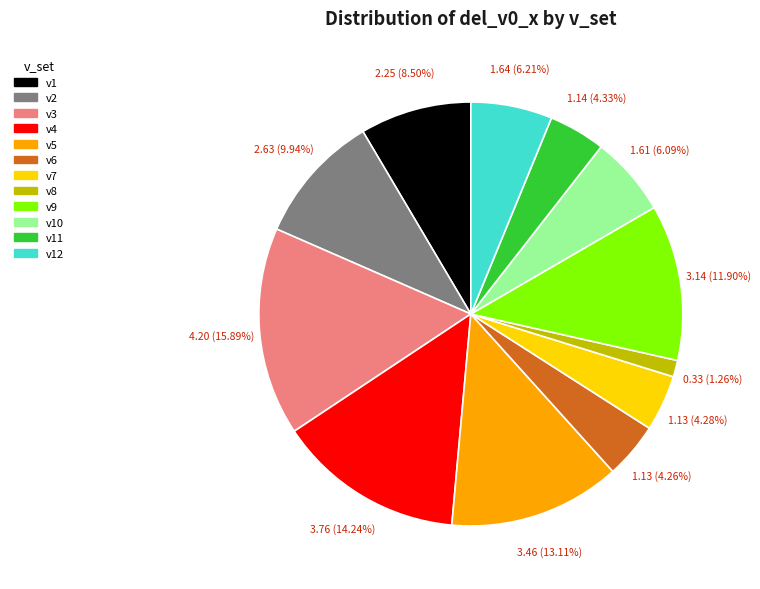

Does v2 account for over 50% of the chart?

No